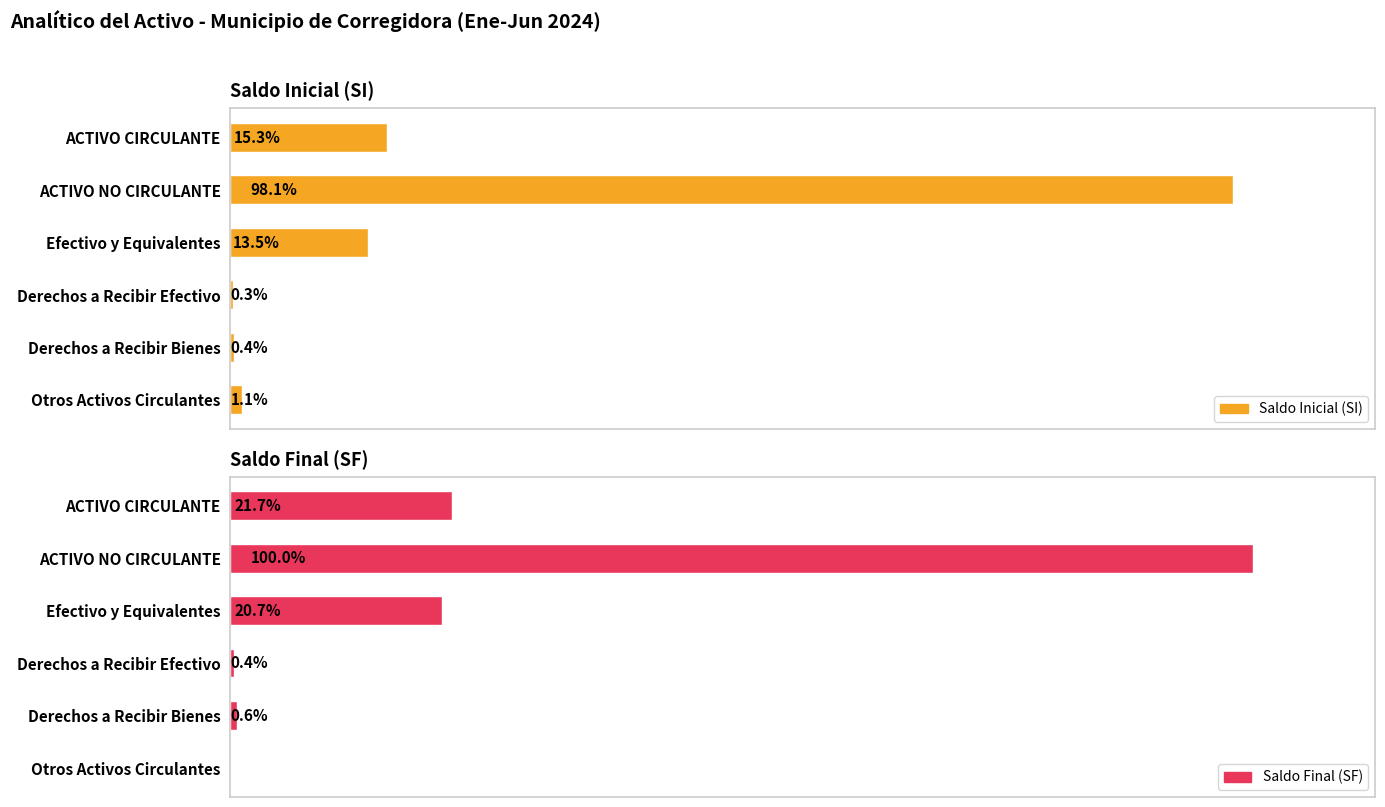

Are the bars horizontal?

Yes